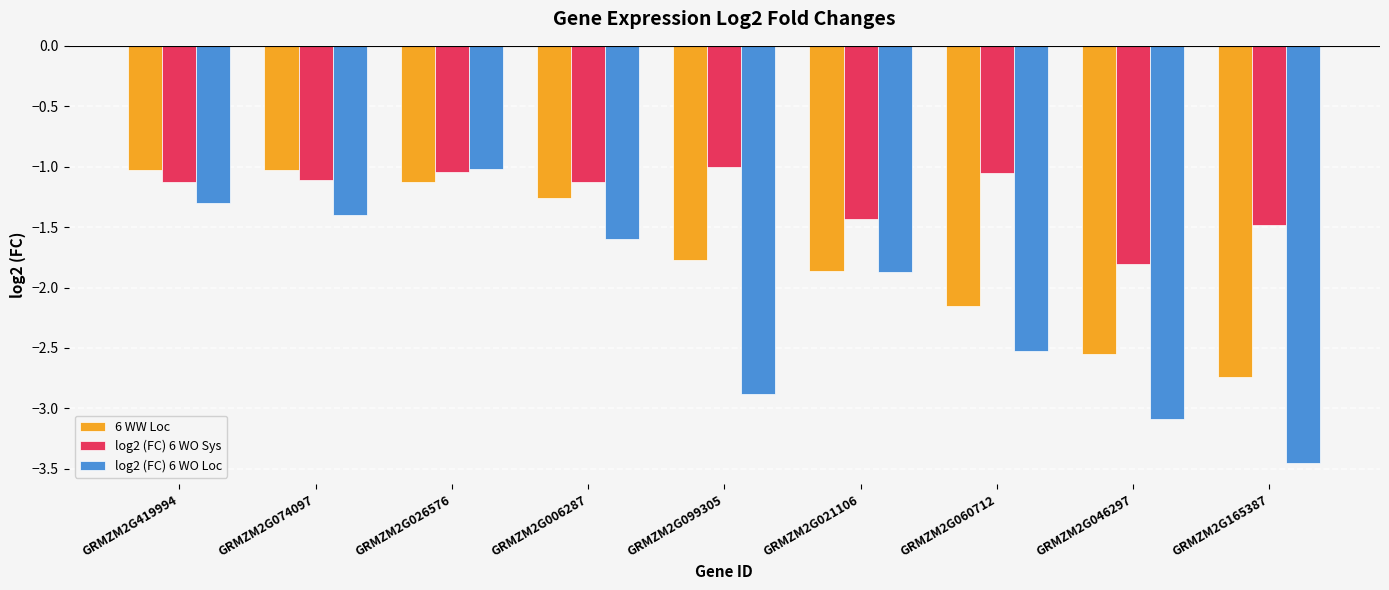

At how many categories does at least one series exceed -2?

9